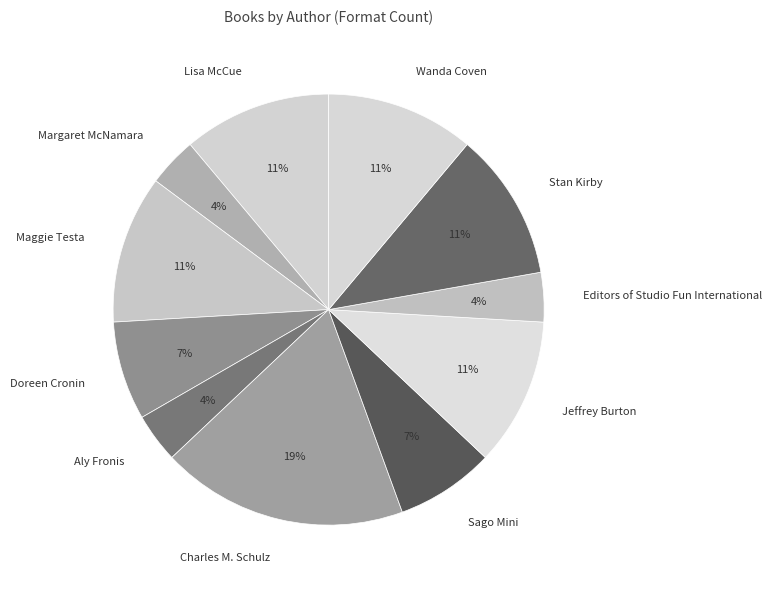

What is the largest slice in the pie chart?

Charles M. Schulz